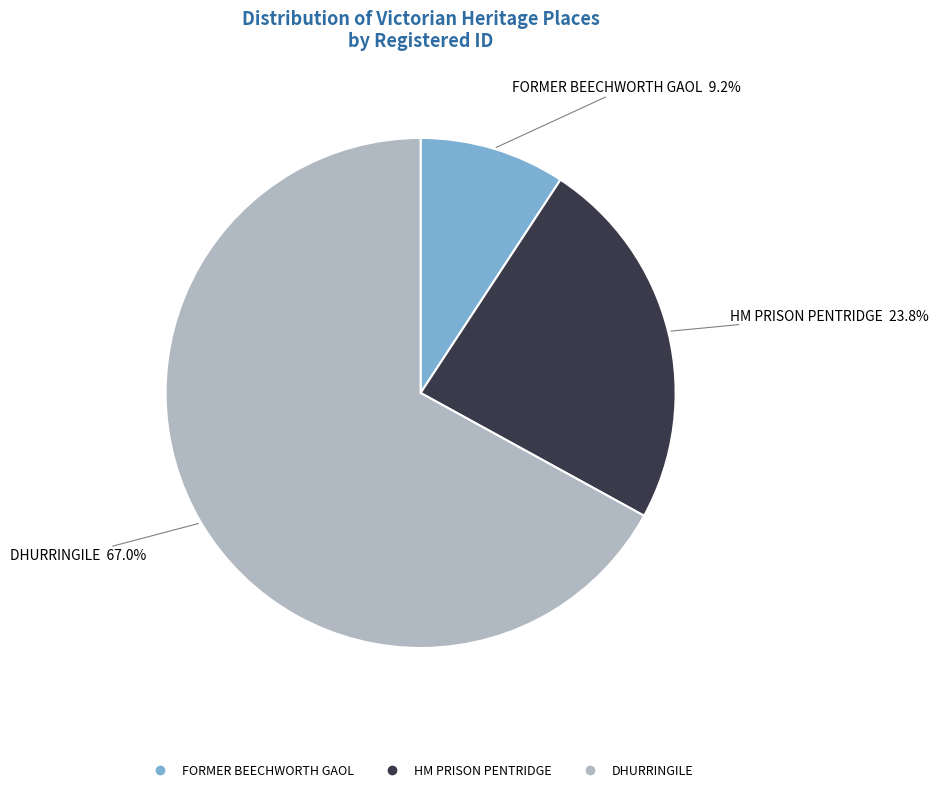

What is the ratio of the value at HM PRISON PENTRIDGE to the value at DHURRINGILE?

0.4